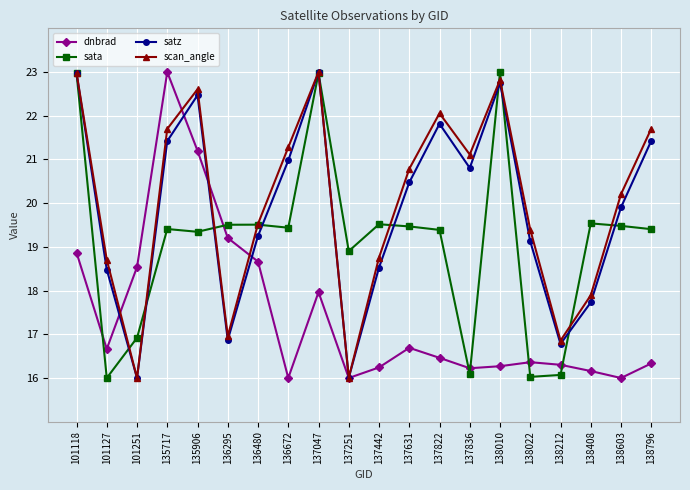

How many lines are shown in the chart?

4